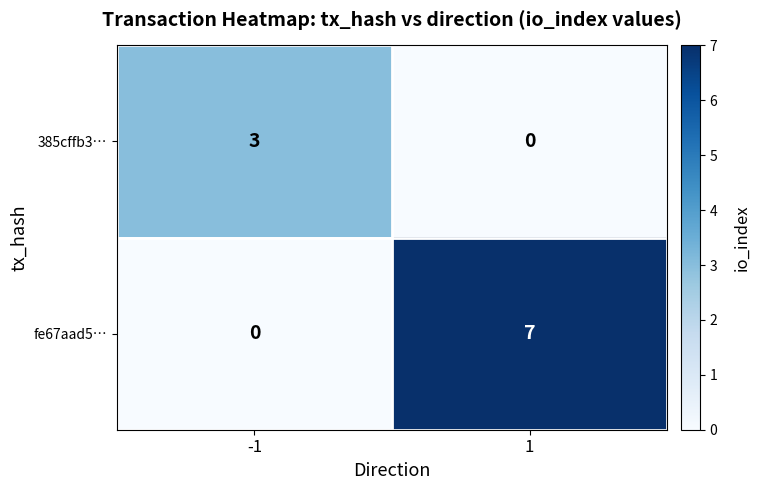

At how many categories does at least one series exceed 5?

1